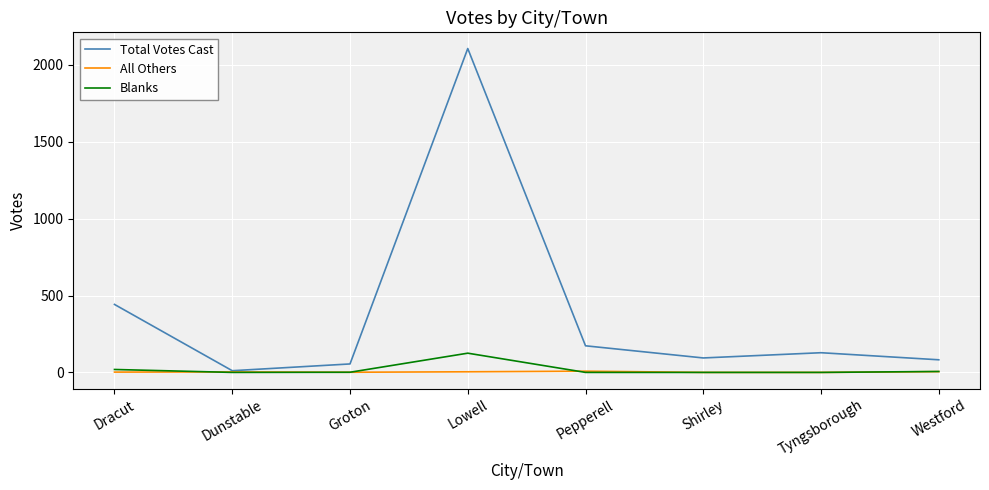

At how many categories does at least one series exceed 1691?

1